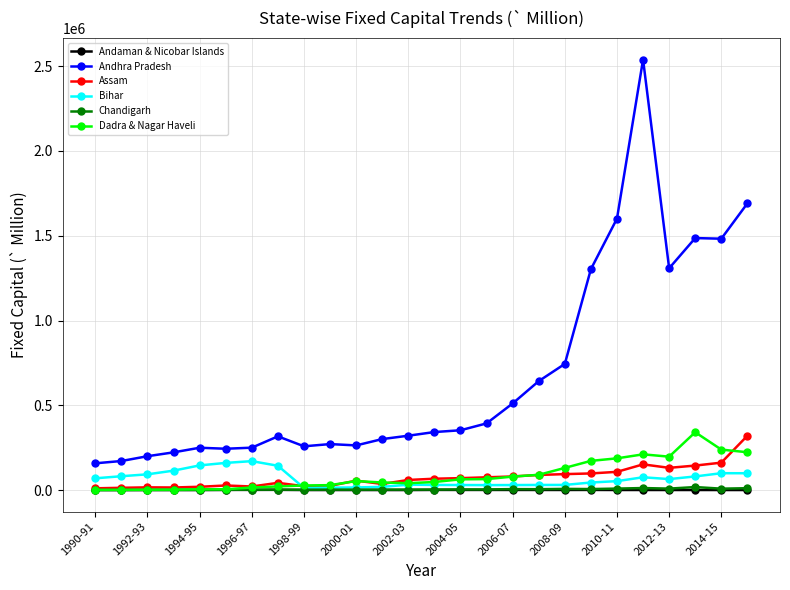

What is the value of the Assam point at the 19th from the left?

94042.7